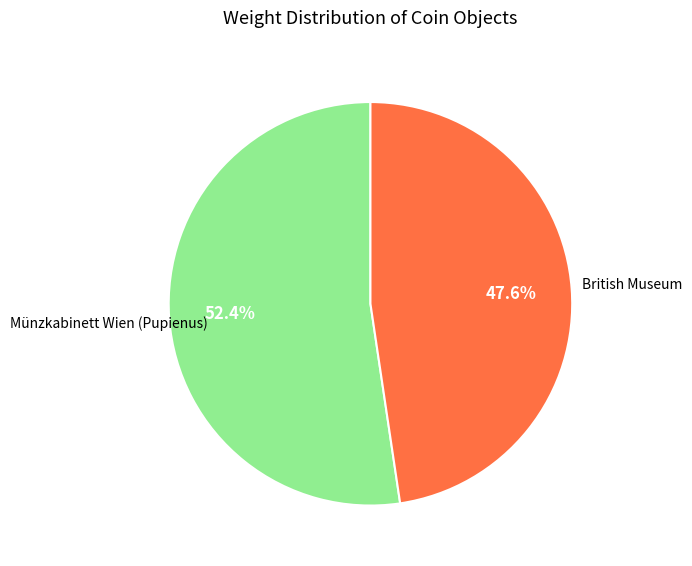

Is there any slice that represents more than half of the pie?

Yes